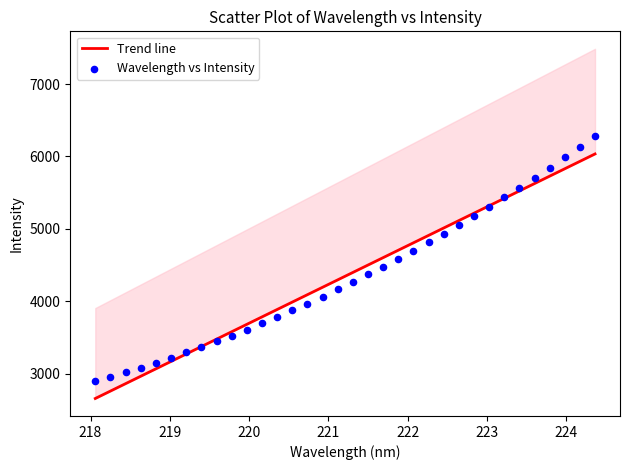

What is the range of X values (max minus min)?

6.3